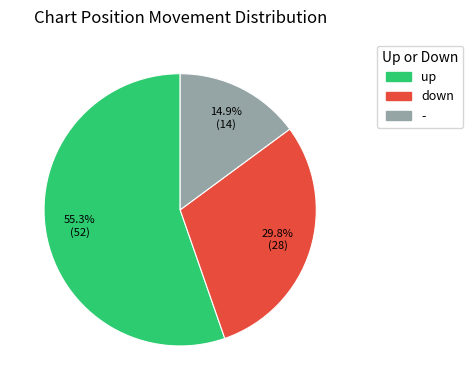

Is it true that up is 55% of the pie?

True